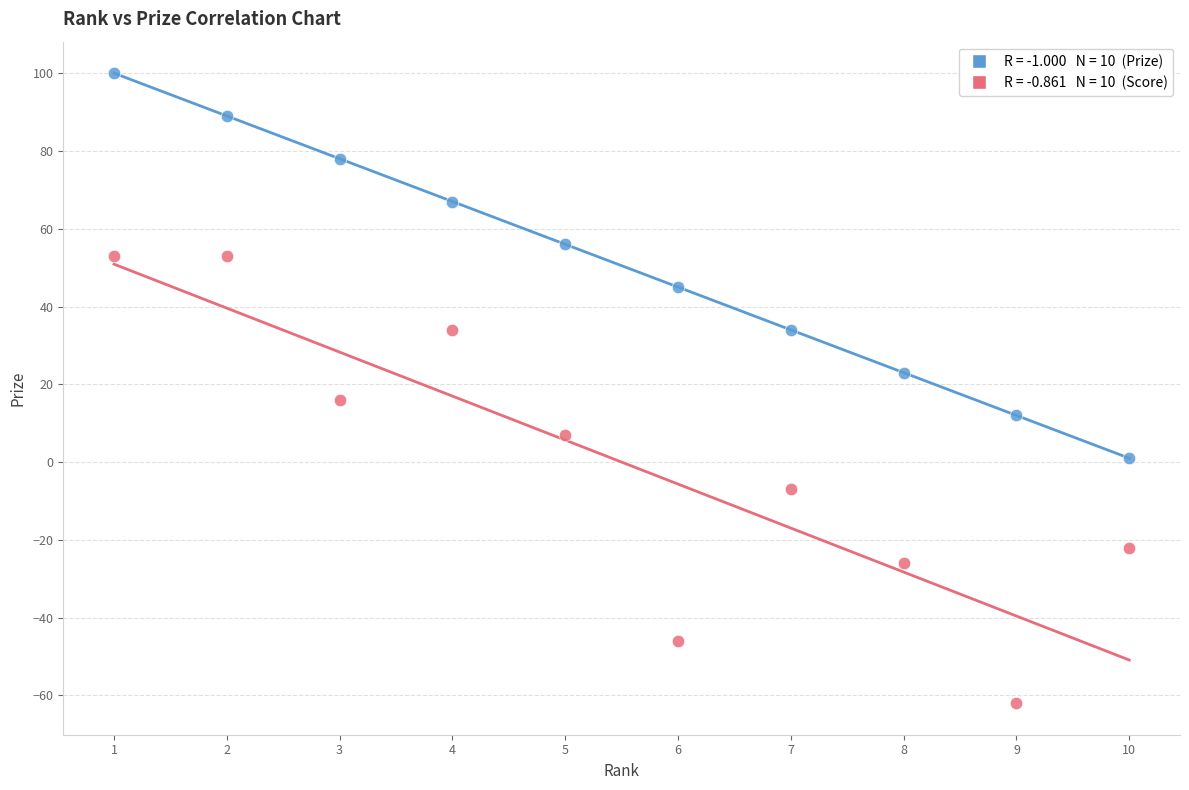

Across all data points, what is the range of Y values (max minus min)?

162